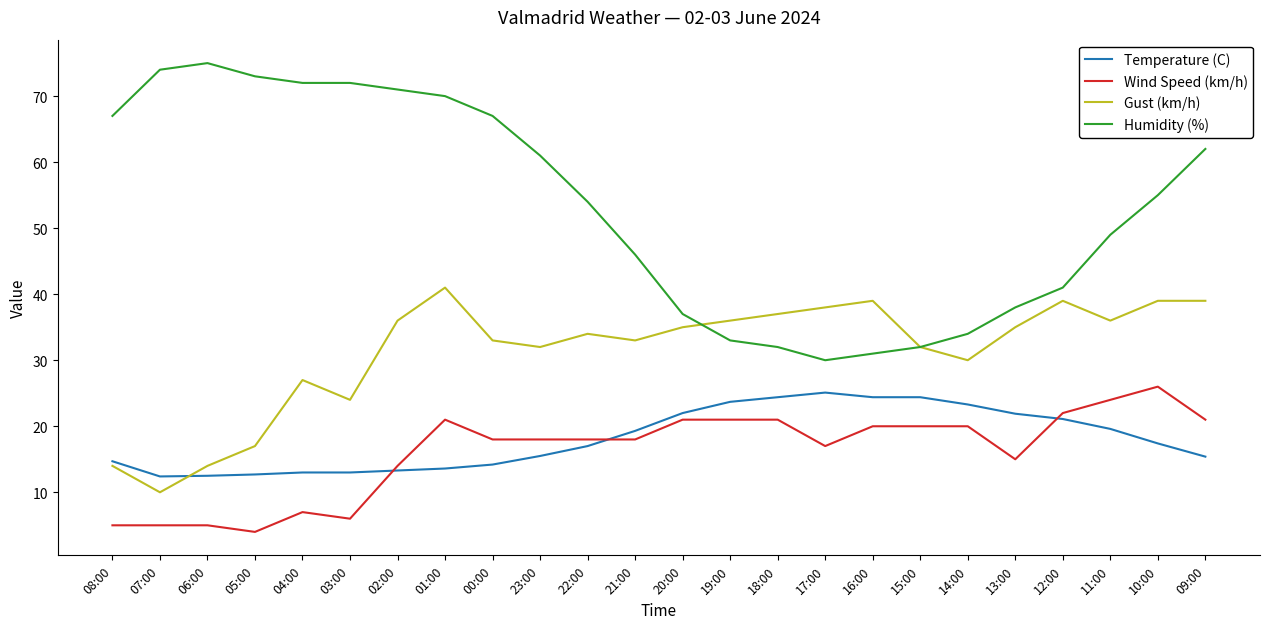

Rank the series at 17:00 from highest to lowest value.

Gust (km/h), Humidity (%), Temperature (C), Wind Speed (km/h)